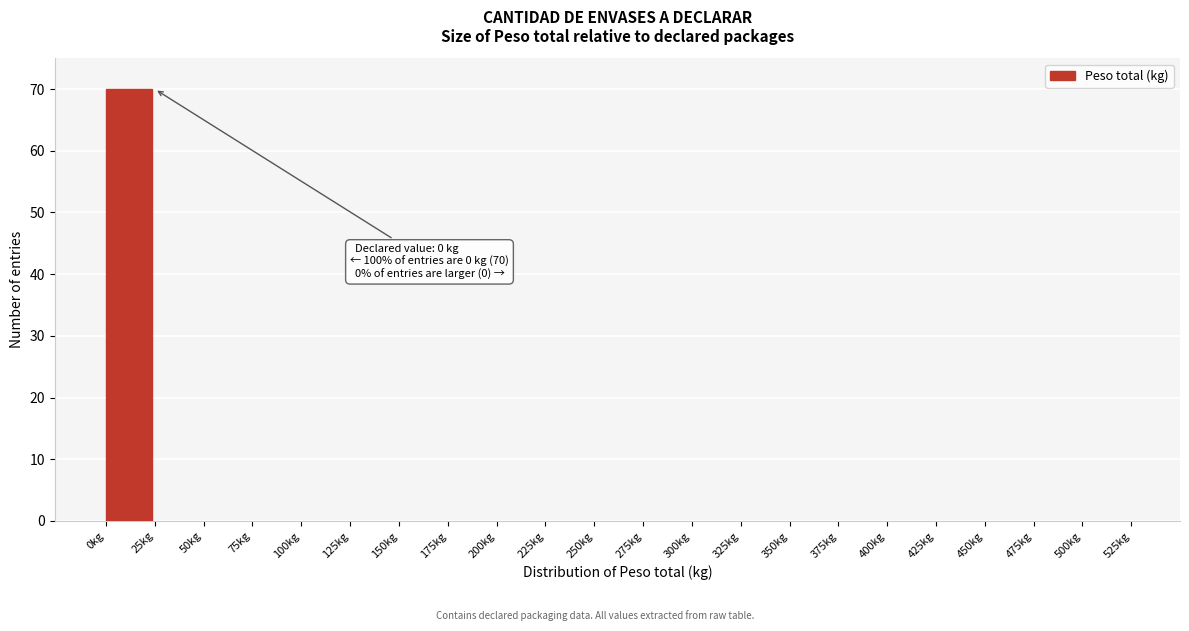

Over which range of the x-axis is the bar tallest?

0 to 25